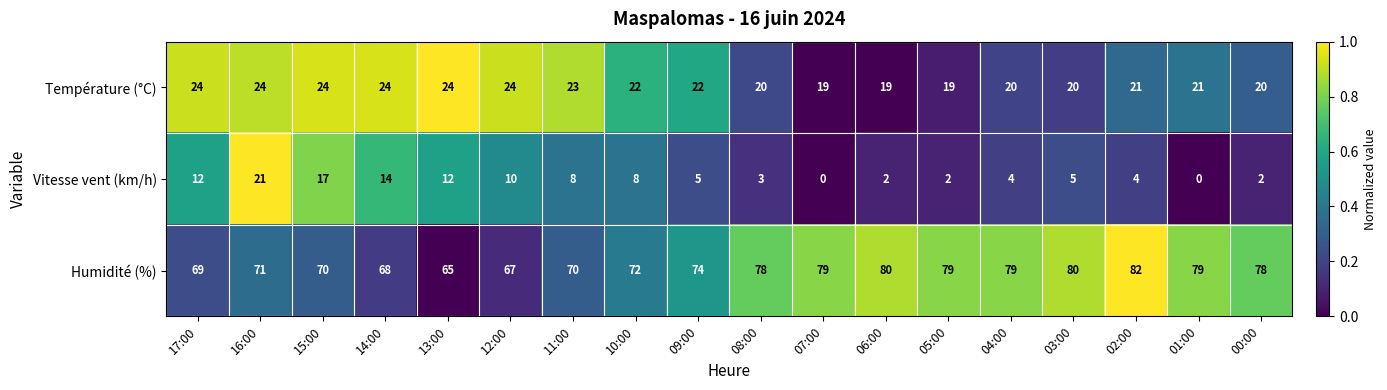

Where does the Température (°C) series first go above 22?

17:00